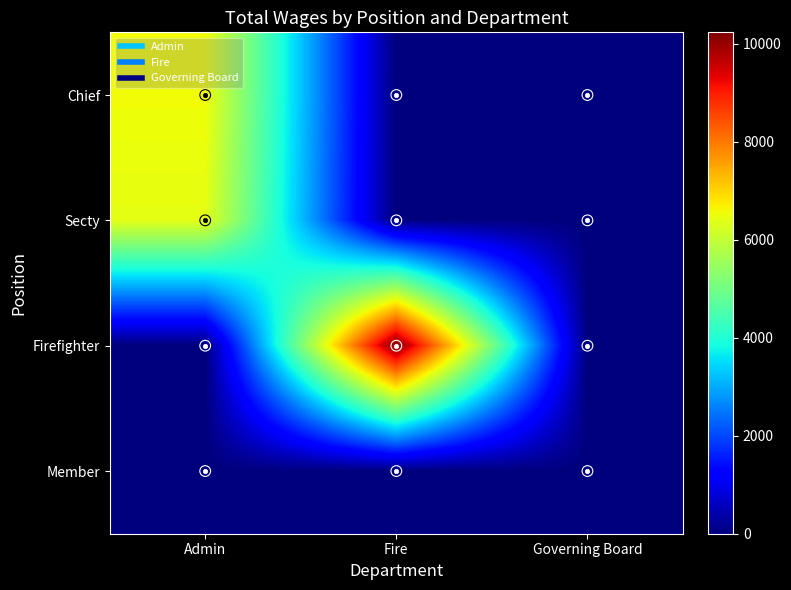

What is the total value across all series at Admin?

12988